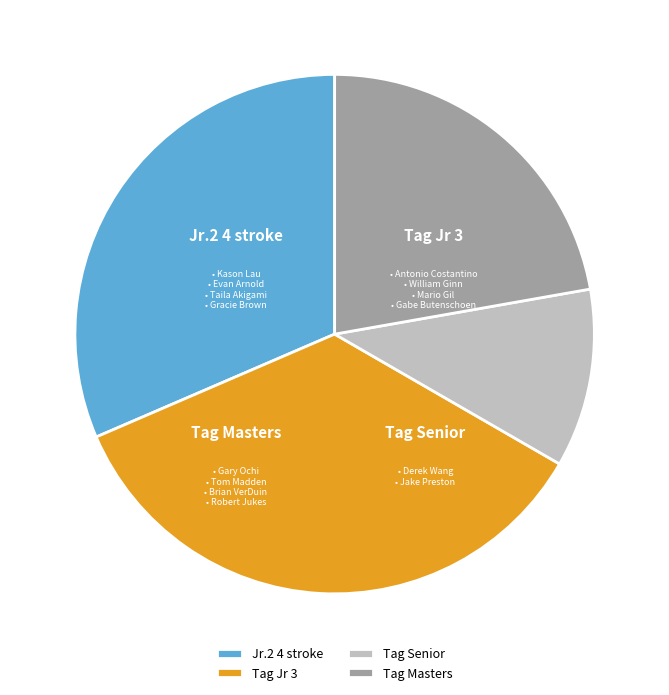

Is there a majority slice in this chart?

No